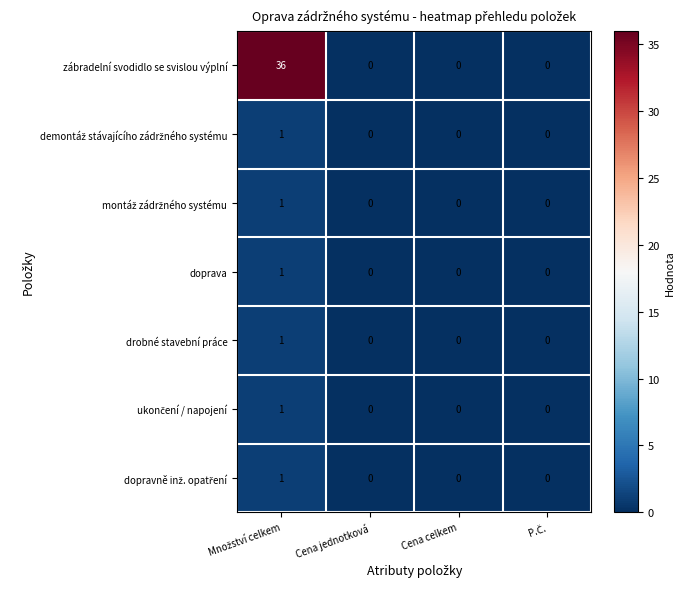

What is the sum of all zábradelní svodidlo se svislou výplní values?

36